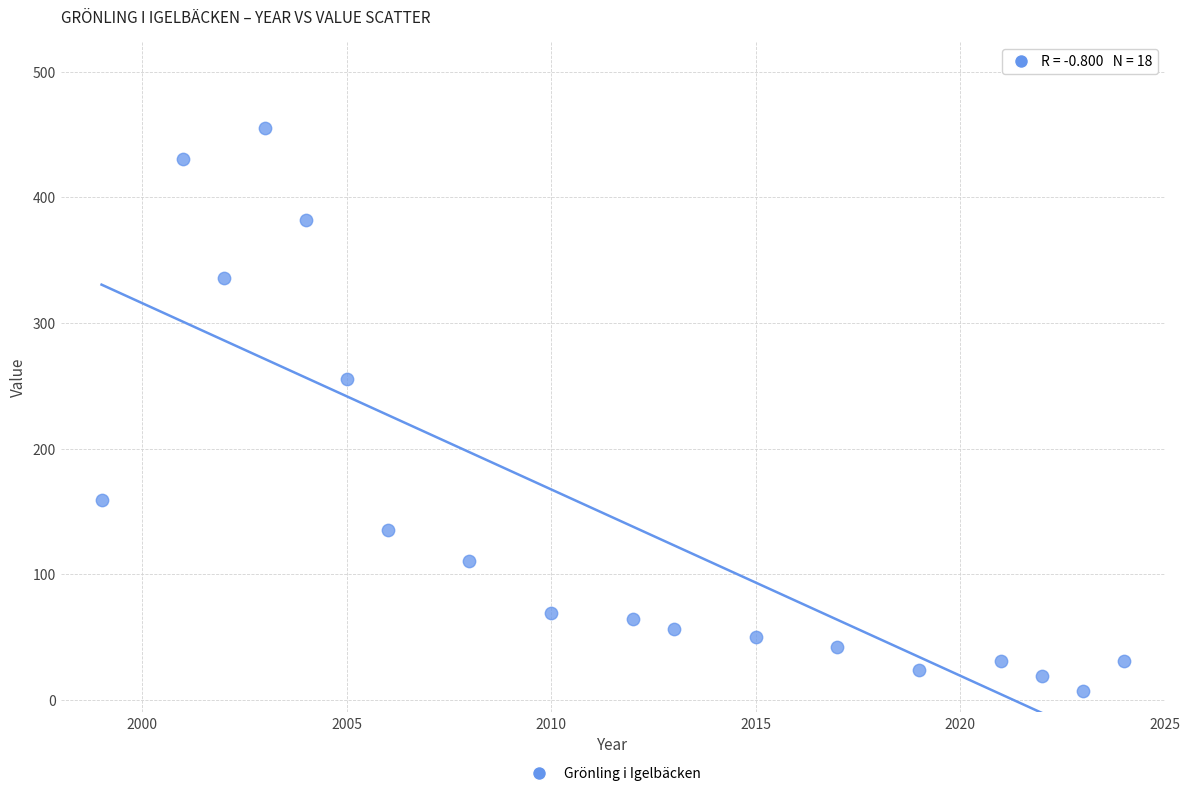

What is the range of Y values (max minus min)?

448.5